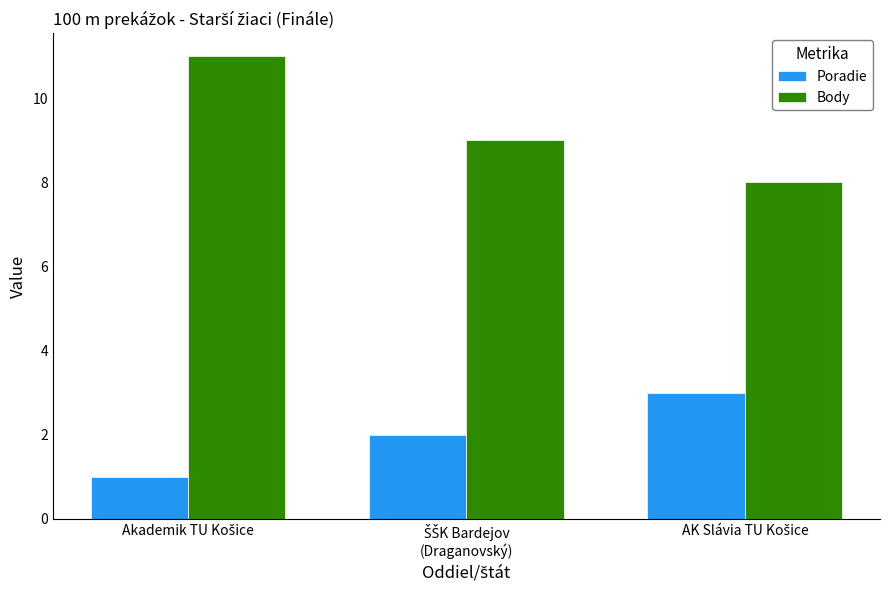

How many data points does each series have?

3